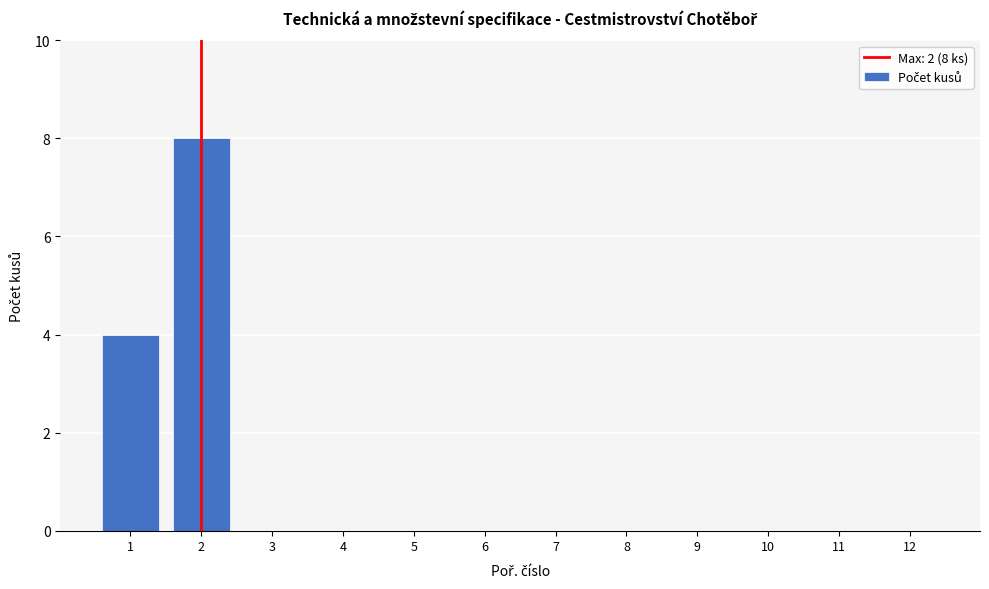

Reading left to right, what are all the values shown in this chart?

1=4	2=8	3=0	4=0	5=0	6=0	7=0	8=0	9=0	10=0	11=0	12=0